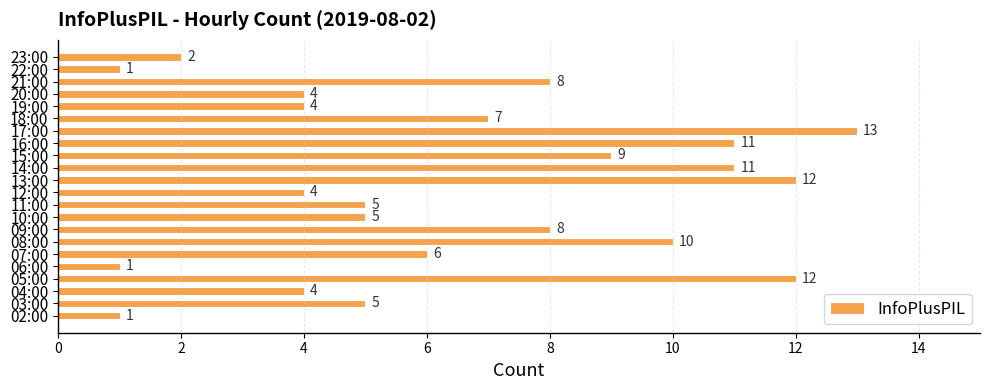

What is the difference between the maximum and minimum values?

12